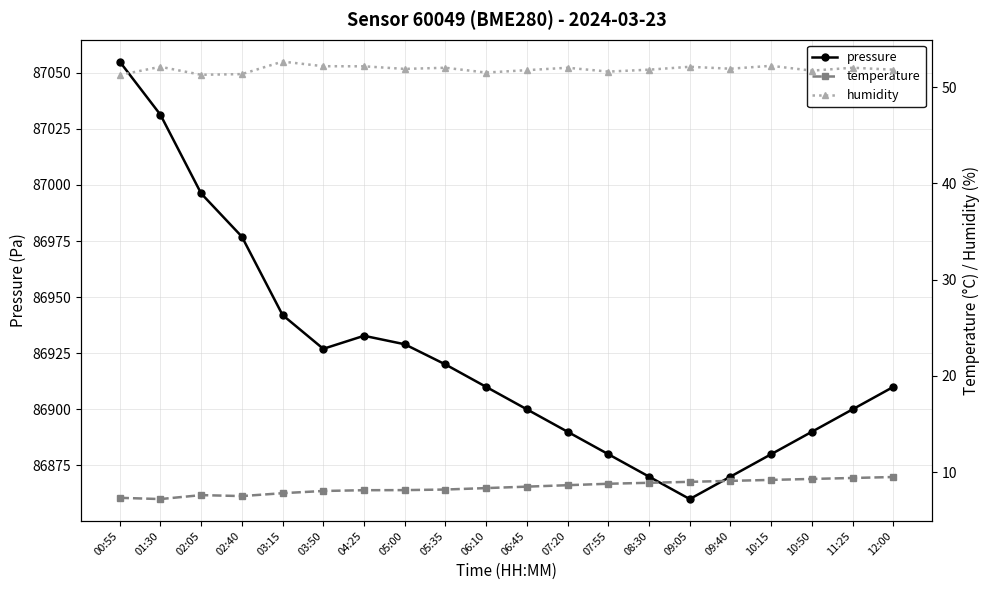

True or false: pressure and temperature cross at least once.

False